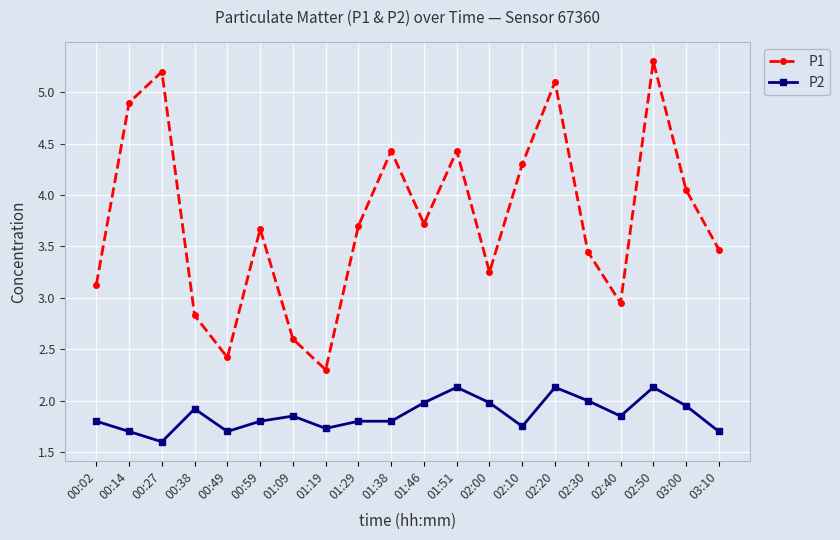

True or false: P2 and P1 intersect in this chart.

False